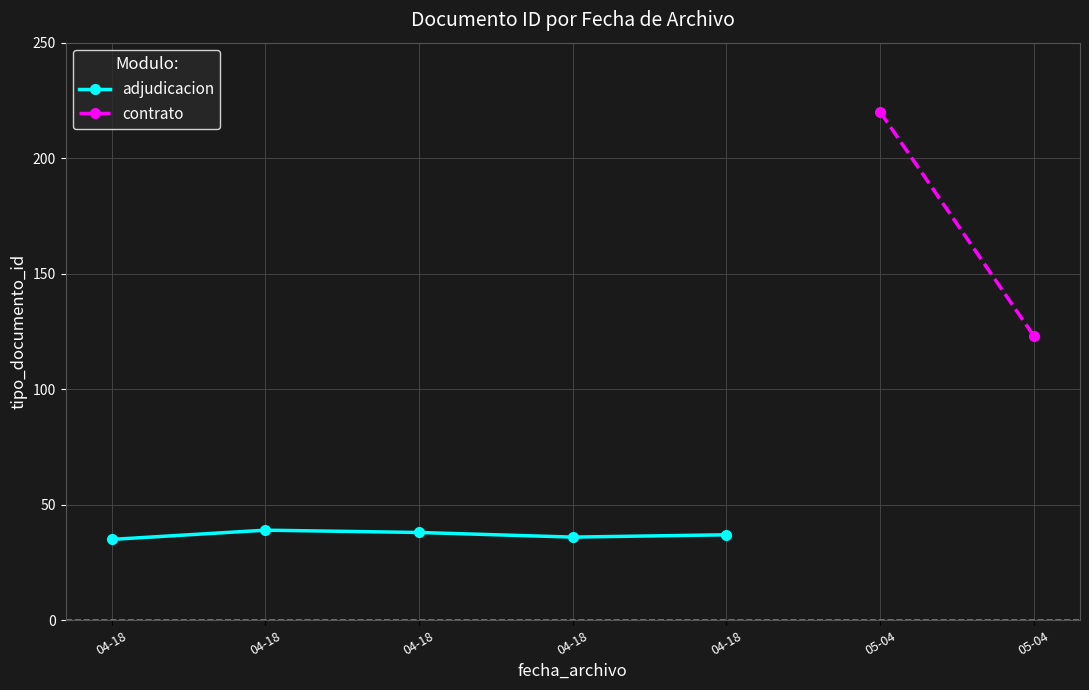

Which label corresponds to the smallest value in the chart?

2022-04-18 11:43:46